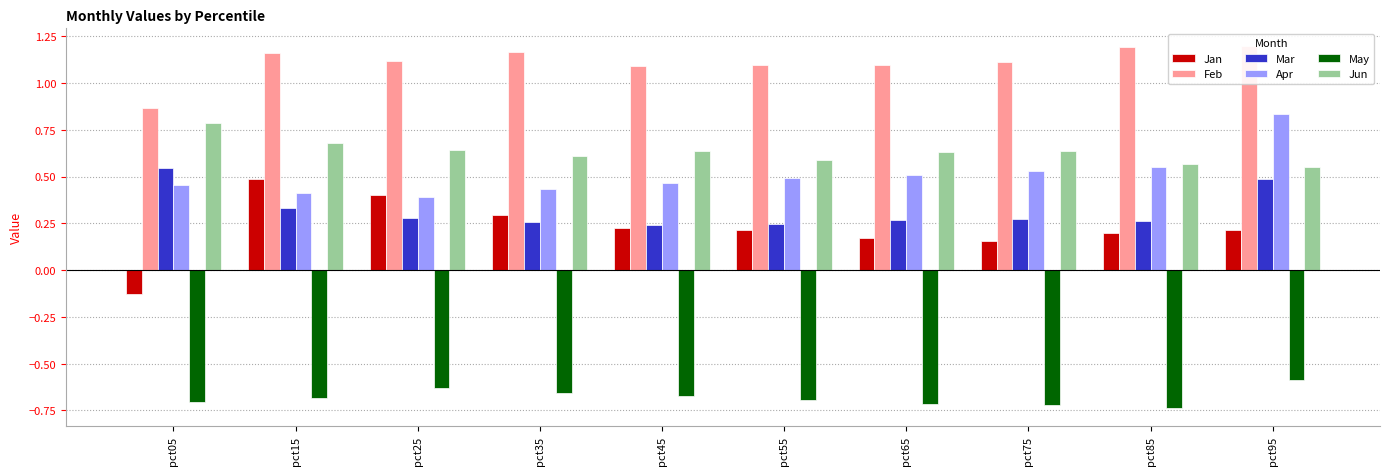

What is the difference between the maximum and minimum values in the Mar series?

0.3